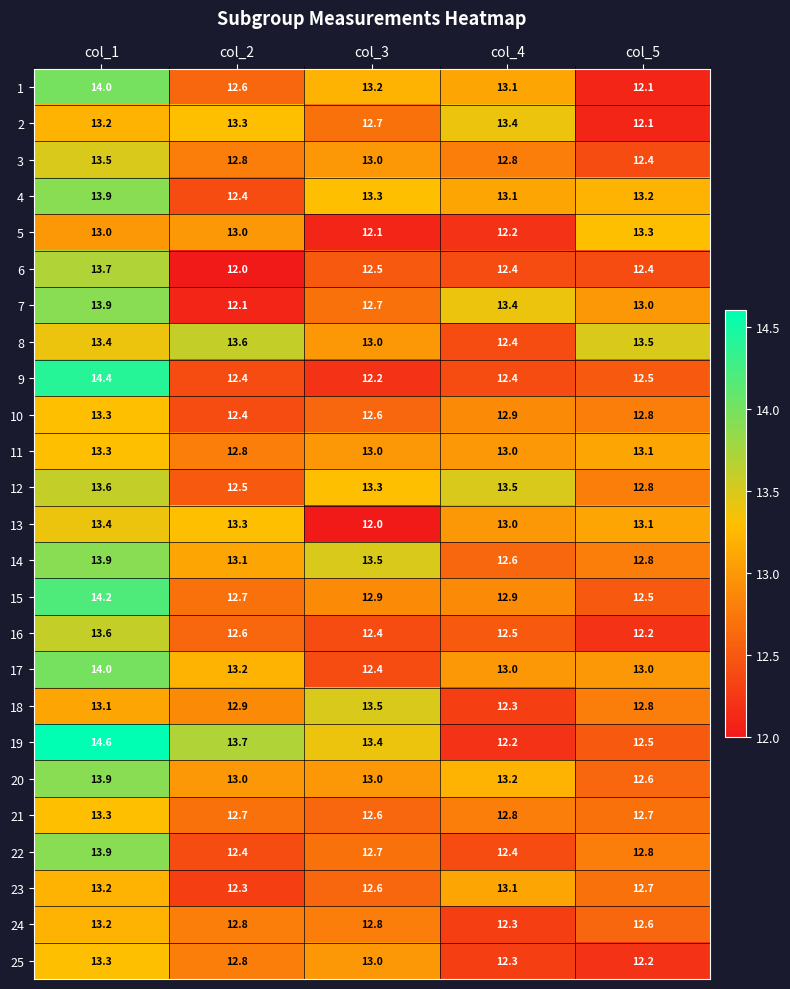

Is it true that 1 equals 14.0 at col_1?

True